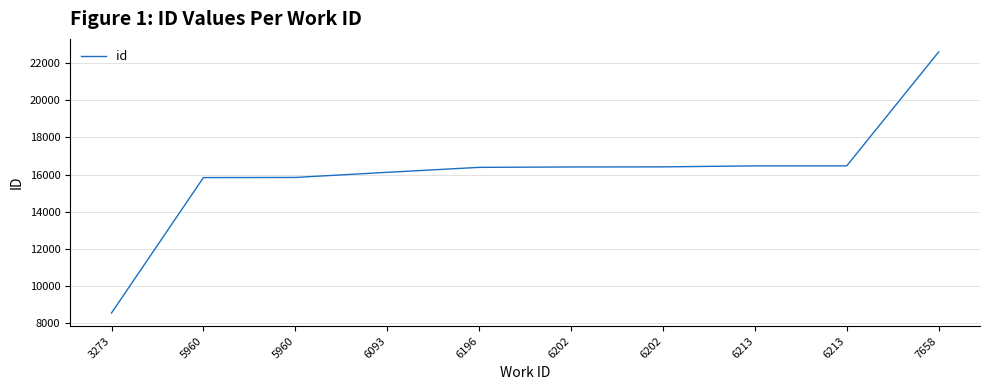

Approximately how many times larger is the value at 7658 compared to 5960?

1.4